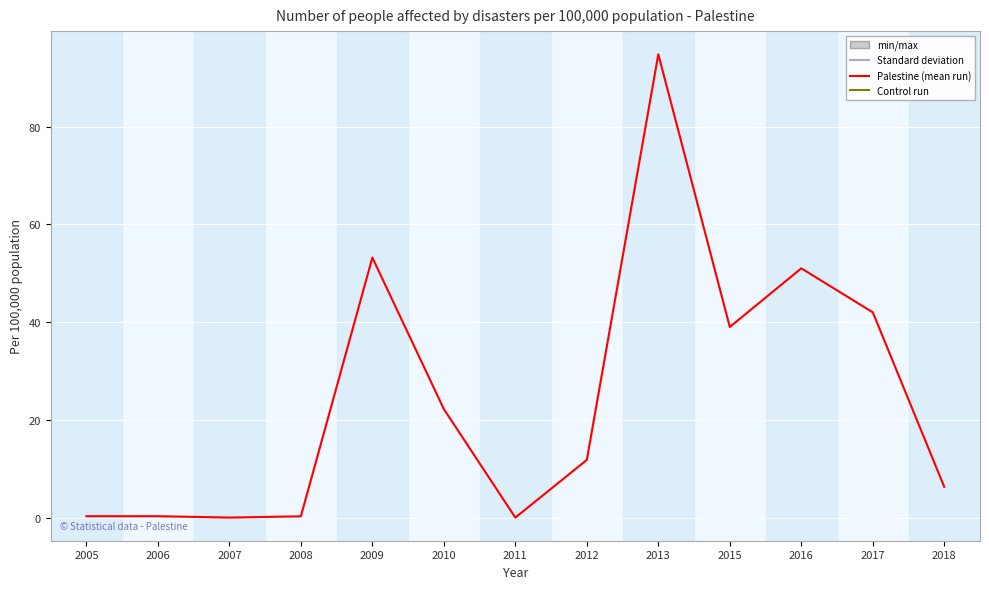

What is the difference between the values at 2005 and 2017?

41.7